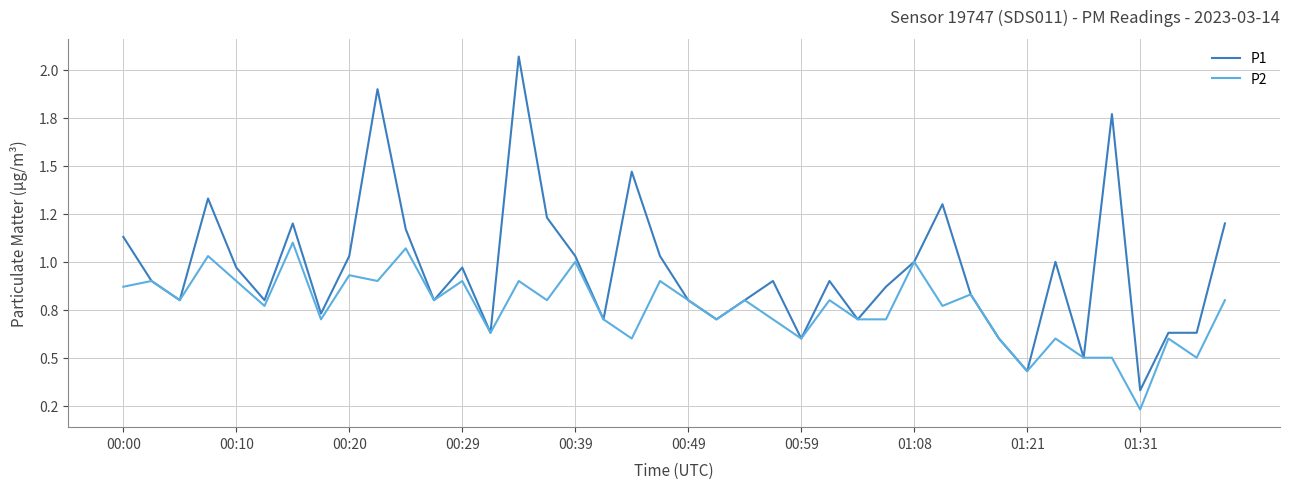

At which label is P2 closest to 0?

01:31